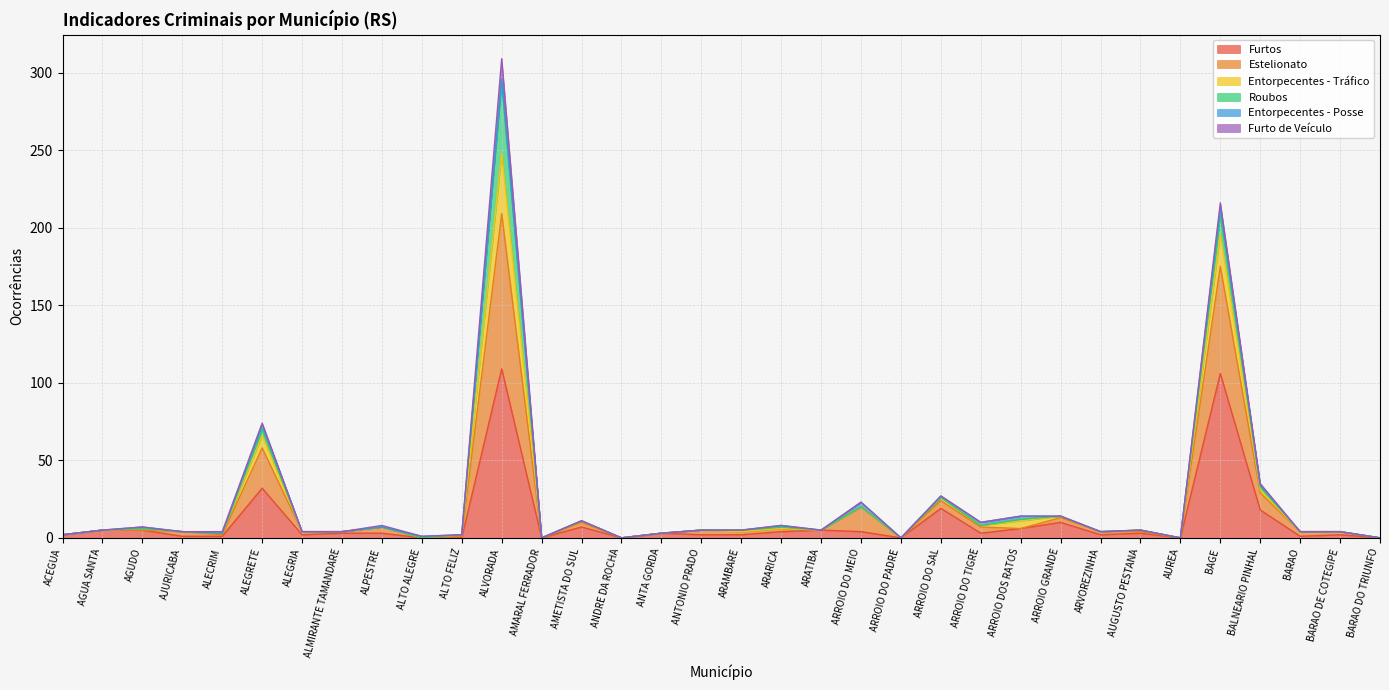

At which category is the sum across all series the highest?

ALVORADA